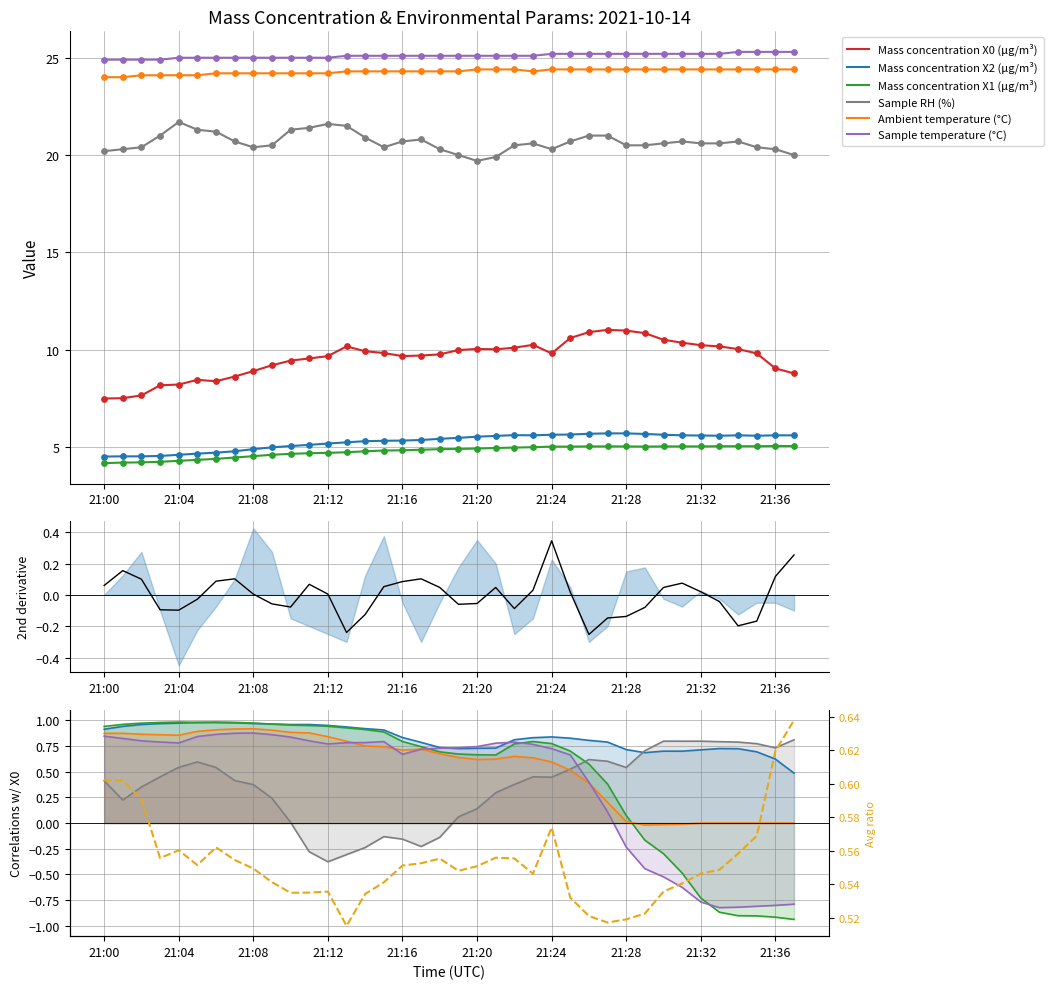

What are all the series names shown in the legend?

Mass concentration X0 (μg/m³), Mass concentration X2 (μg/m³), Mass concentration X1 (μg/m³), Sample RH (%), Ambient temperature (°C), Sample temperature (°C)